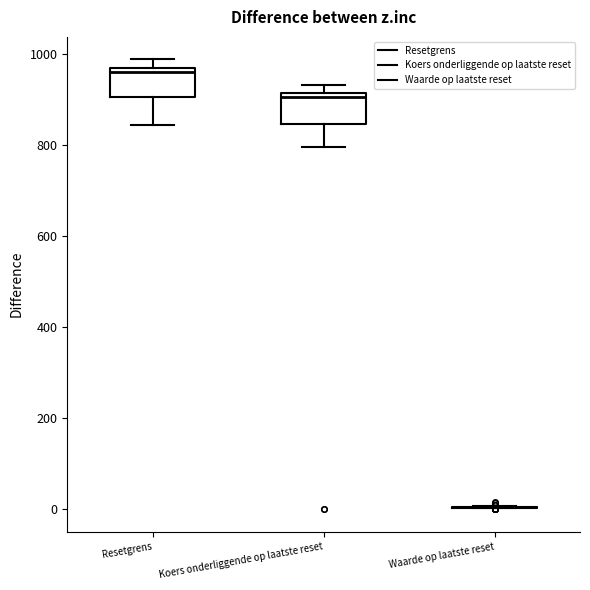

Reading left to right, transcribe this box plot: for each box, give where its median line is, the range the box spans, and where its two whiskers end, as read against the y-axis. The values are not printed on the chart, so give them approximately, as read against the axis.

Resetgrens: median 960 (just below the box's upper edge), box 900 to 960, whiskers 840 to 980
Koers onderliggende op laatste reset: median 900, box 840 to 920, whiskers 800 to 940
Waarde op laatste reset: box collapsed to a line at 0, whiskers 0 to 0